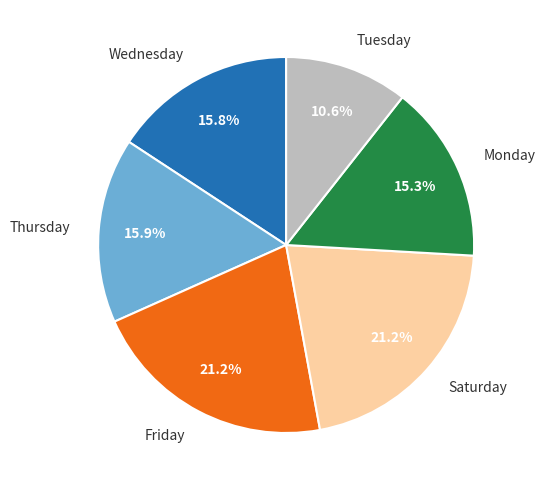

Is there any slice that represents more than half of the pie?

No